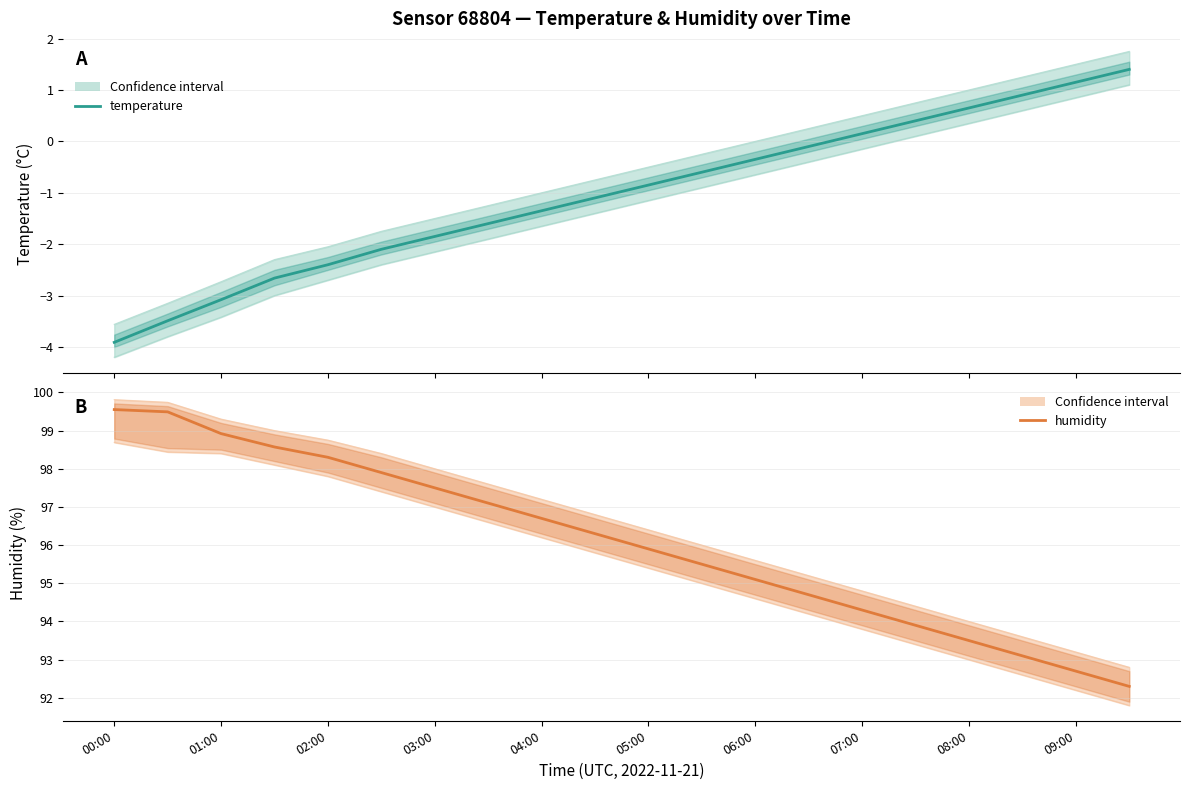

What is the sum of all humidity_upper values?

1930.6